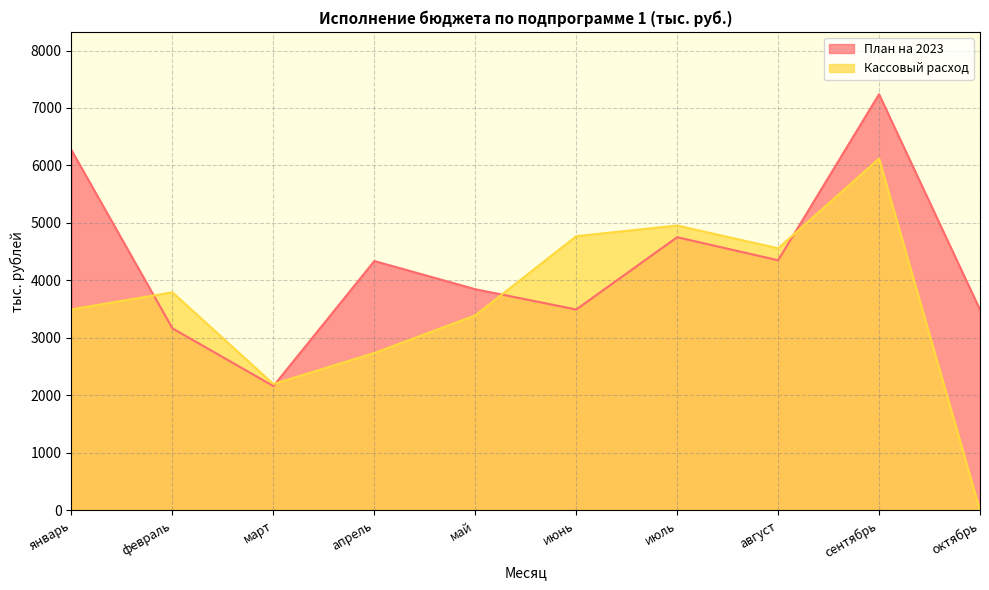

Where does the Кассовый расход series first go above 3793?

февраль